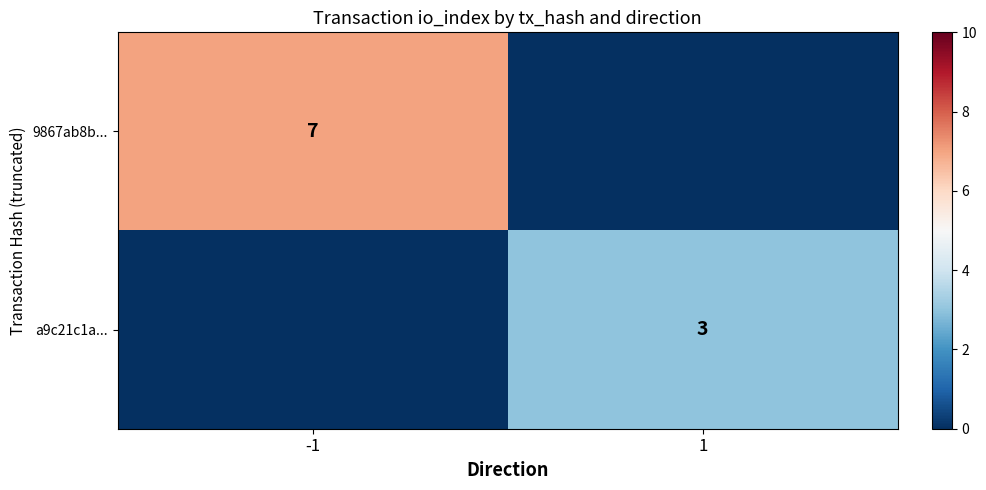

True or false: a9c21c1a... has a value of 5 at 1.

False